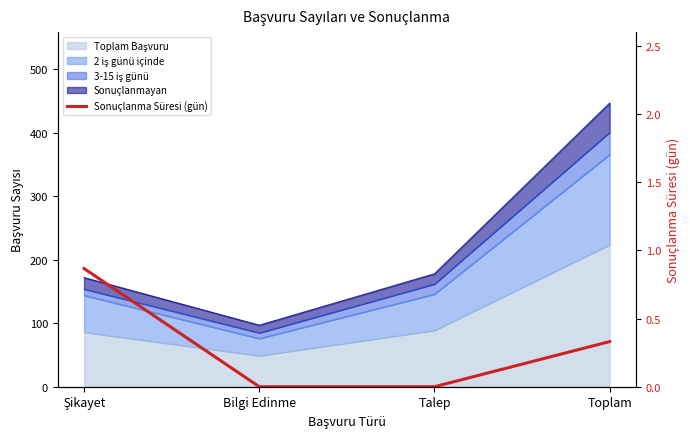

How many positive values are there?

2